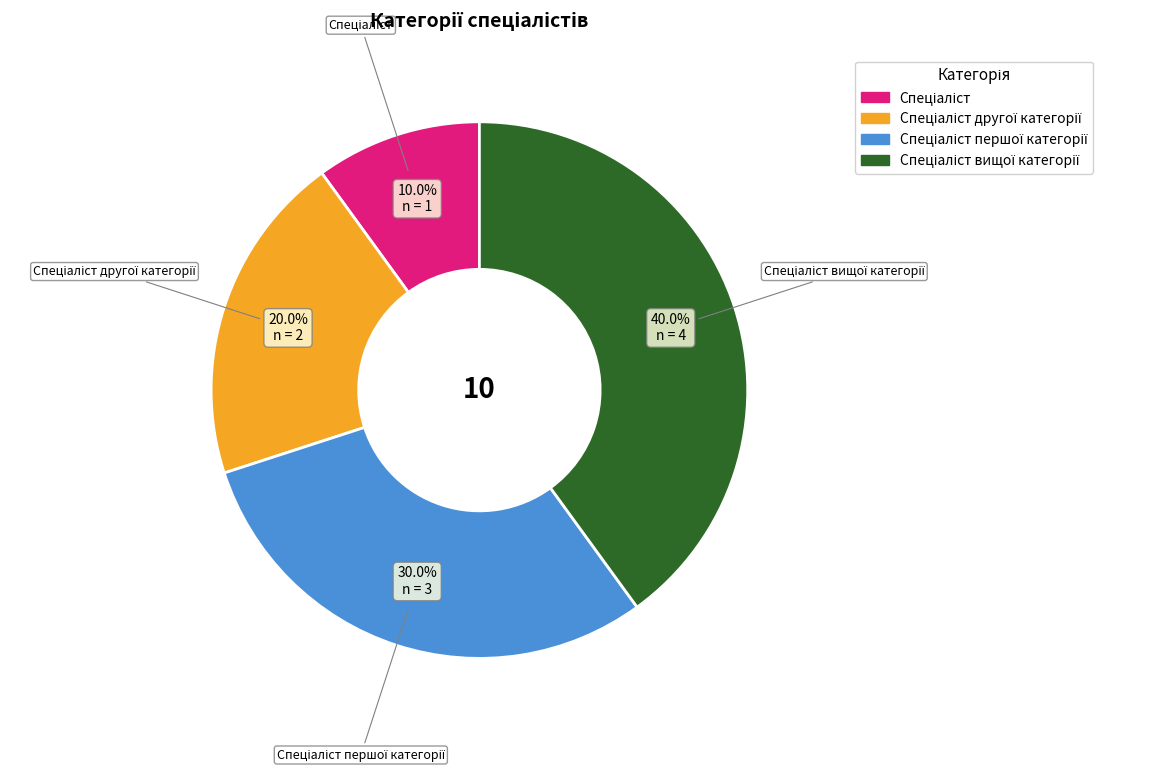

Does any single category account for the majority?

No